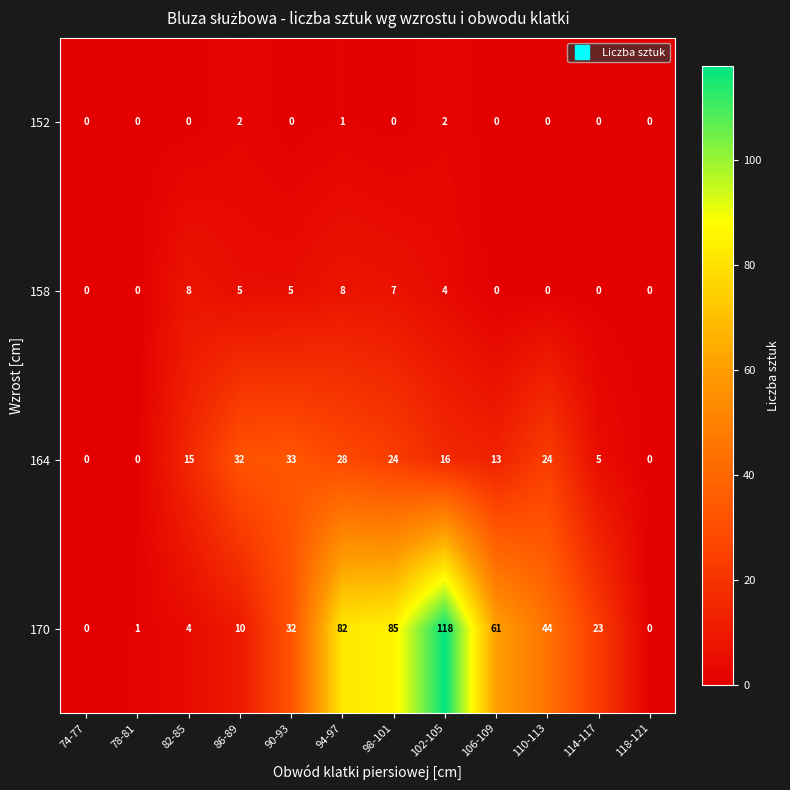

Rank the series by their maximum value, from lowest to highest.

152, 158, 164, 170